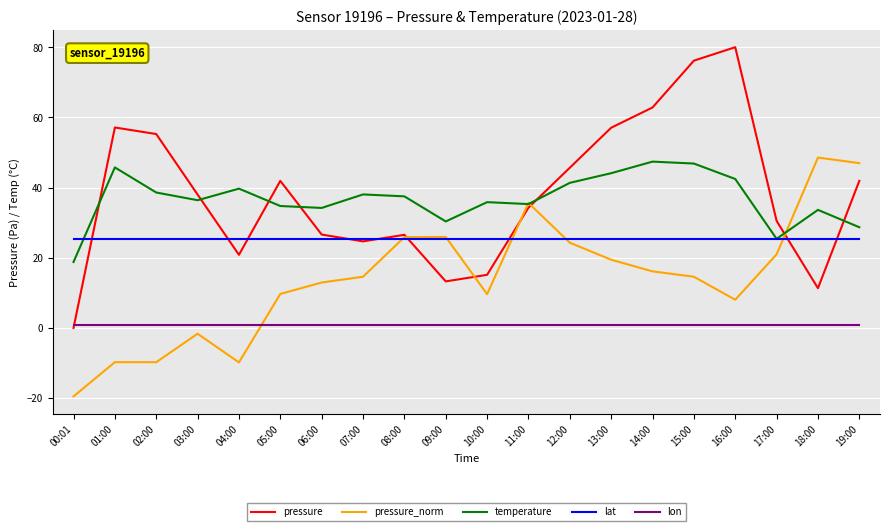

True or false: lat and lon cross at least once.

False